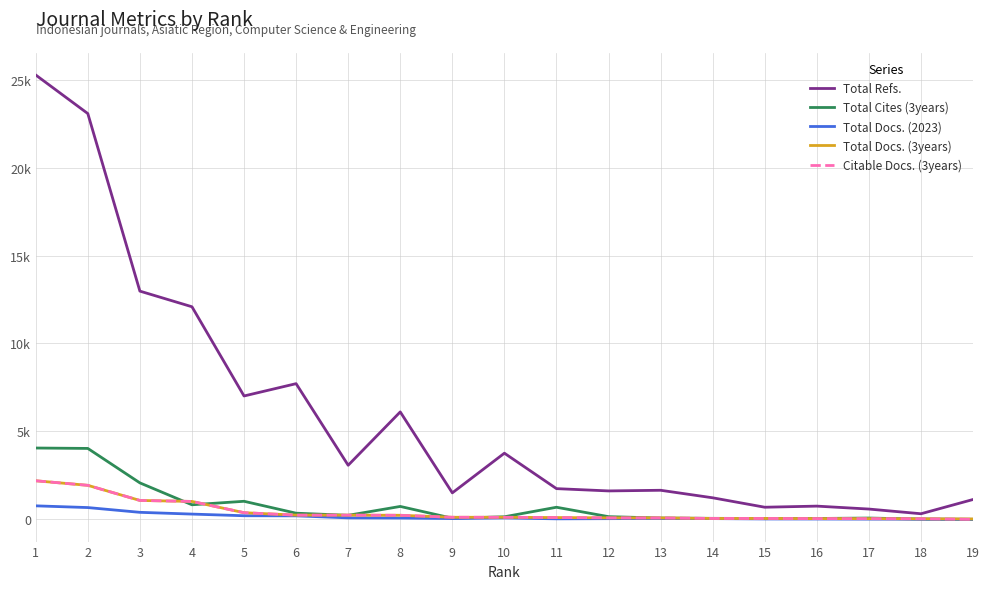

What are all the series names shown in the legend?

Total Refs., Total Cites (3years), Total Docs. (2023), Total Docs. (3years), Citable Docs. (3years)